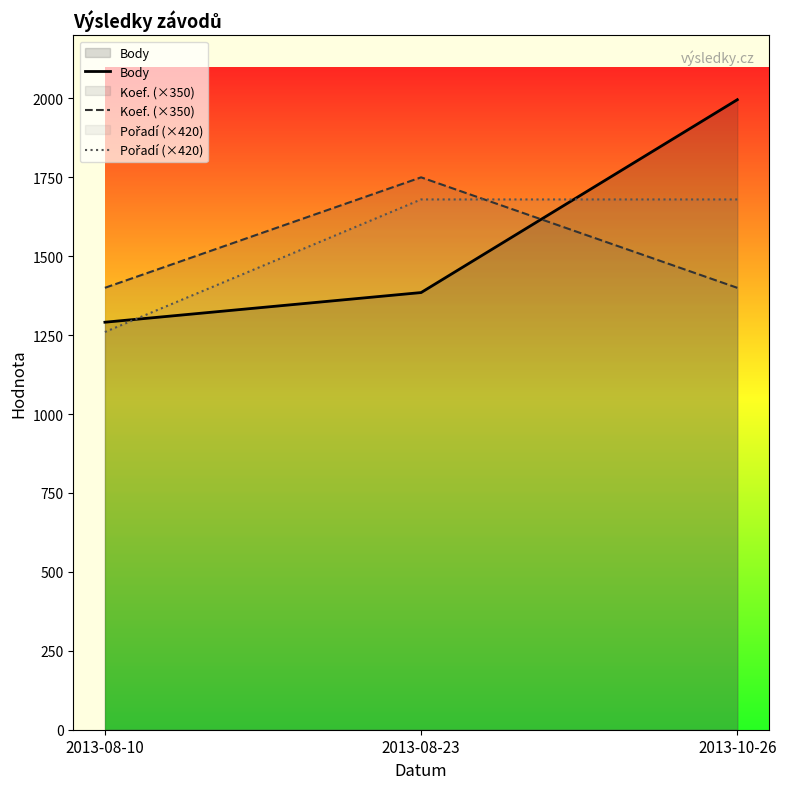

At how many categories does at least one series exceed 1328?

3